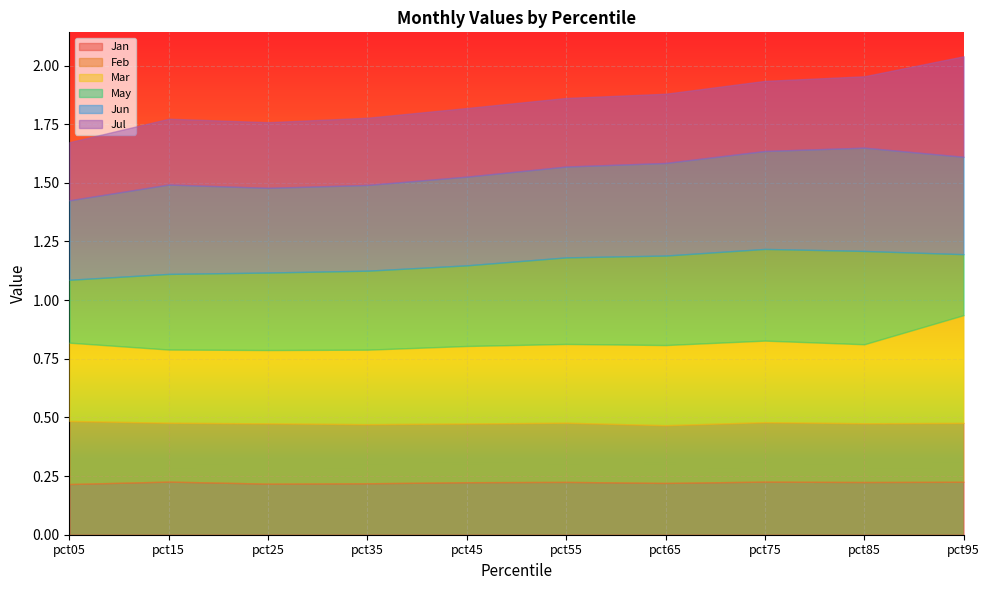

List the labels in order of May value, smallest first.

pct95, pct05, pct15, pct25, pct35, pct45, pct55, pct65, pct75, pct85